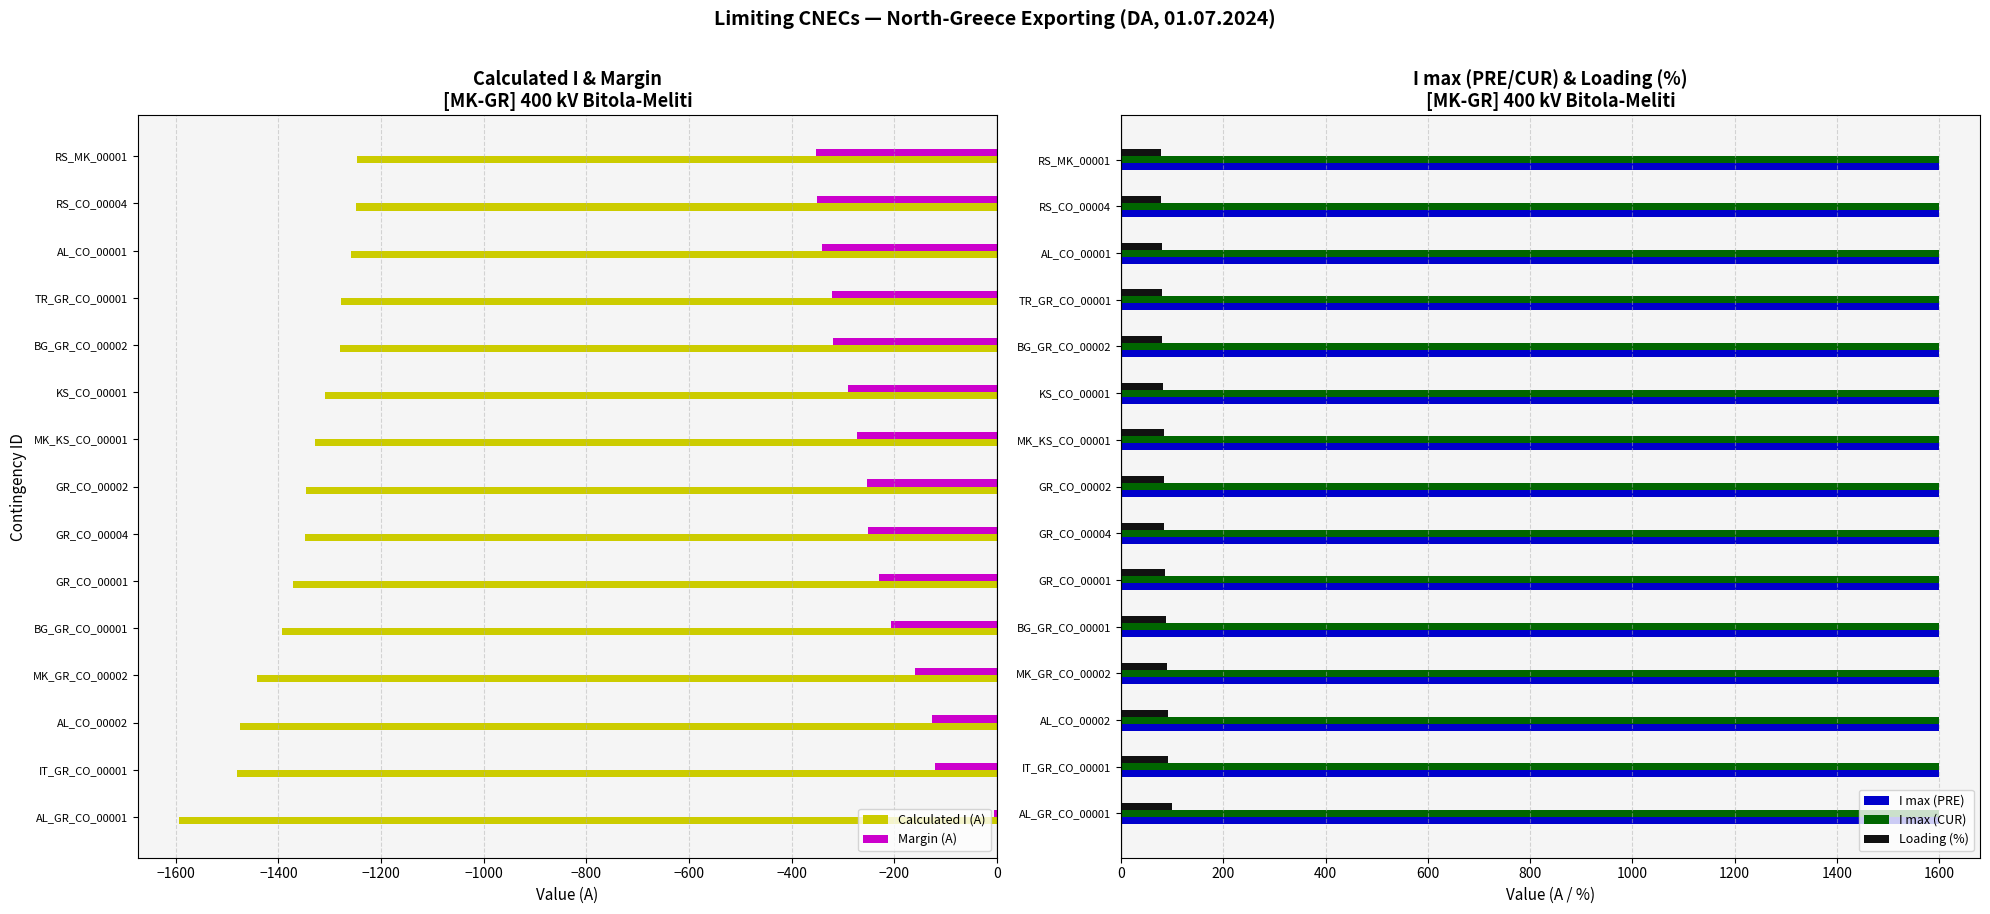

How many distinct data groups are displayed?

5